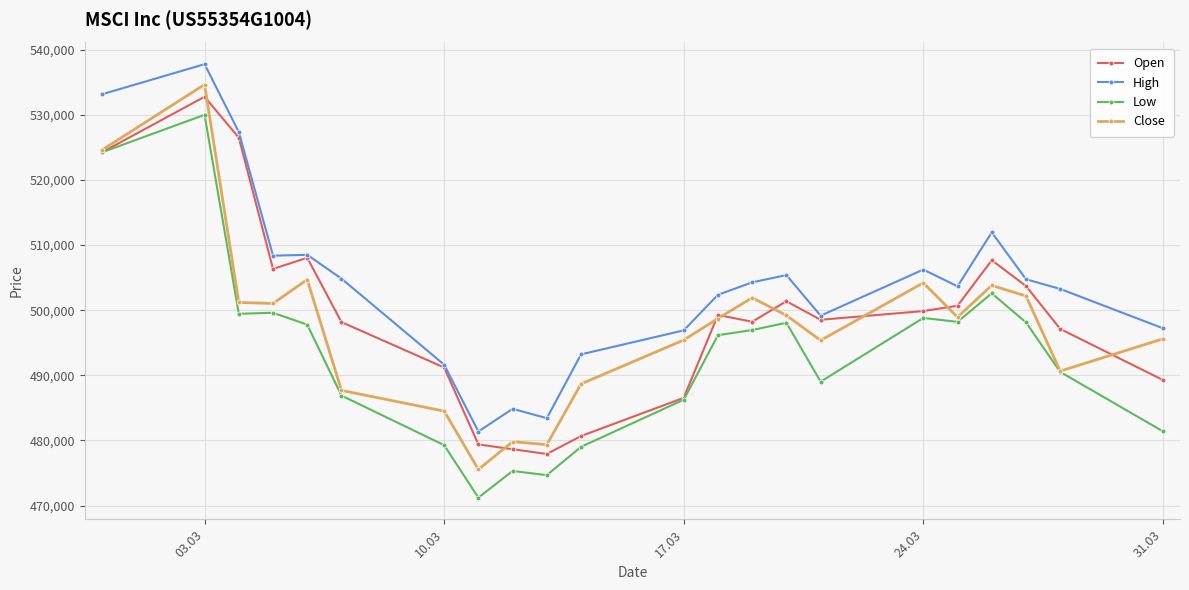

True or false: High has more than 1 interior local peaks.

True